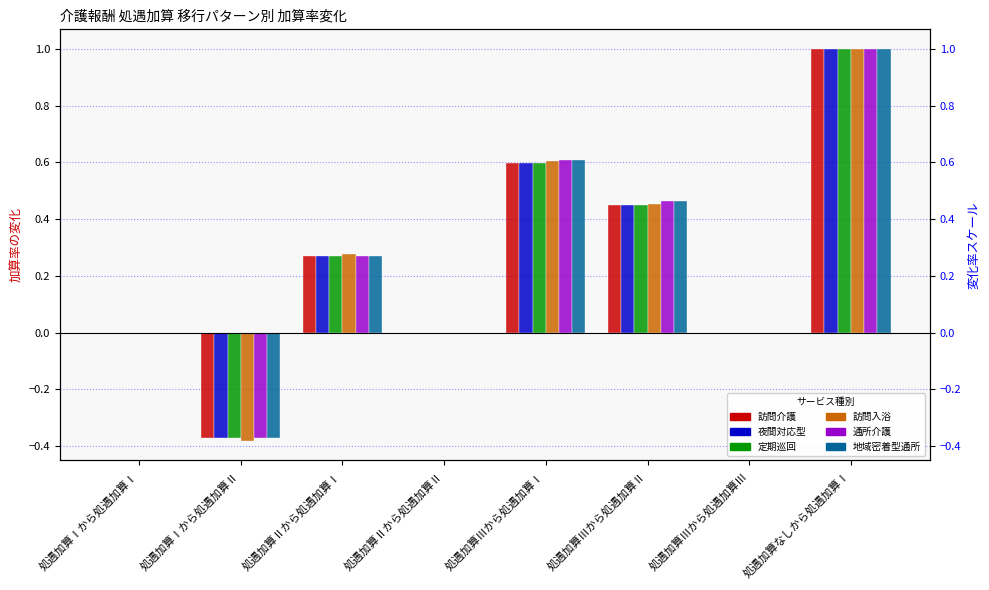

What is the label of the 8th bar from the right?

処遇加算Ⅰから処遇加算Ⅰ